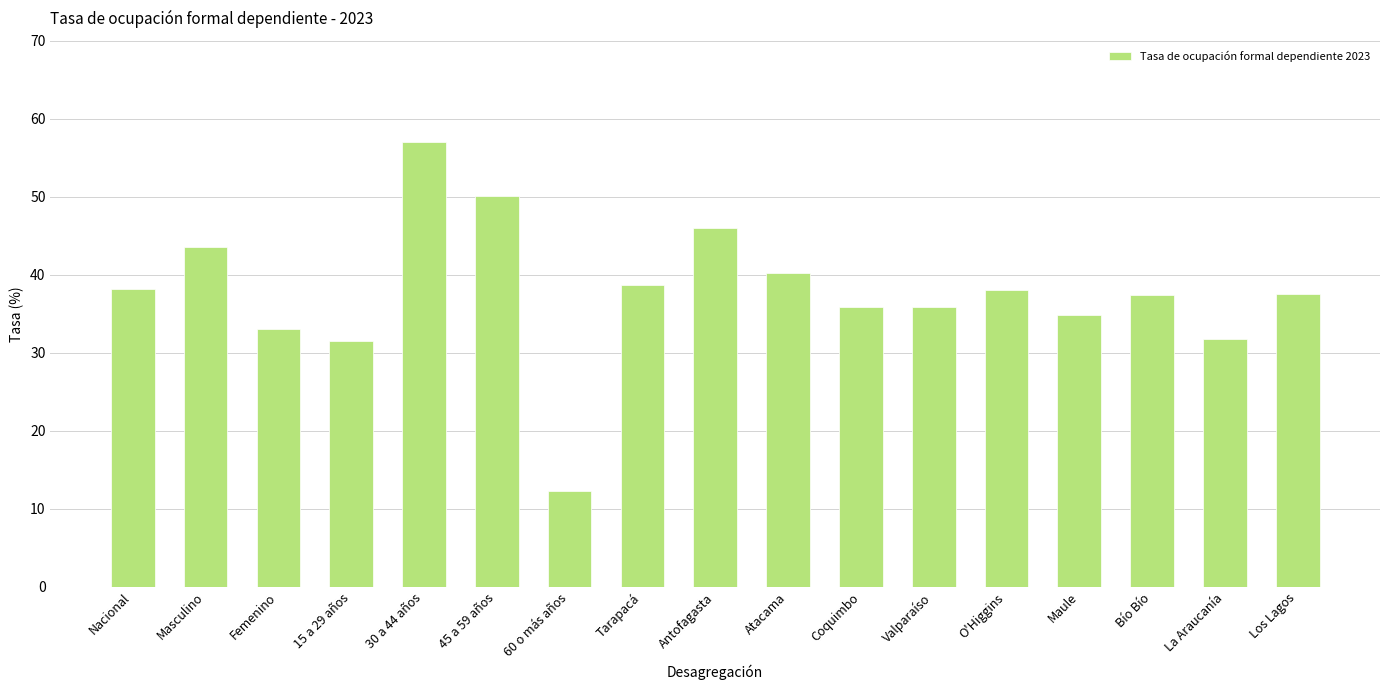

Which label corresponds to the smallest value in the chart?

60 o más años